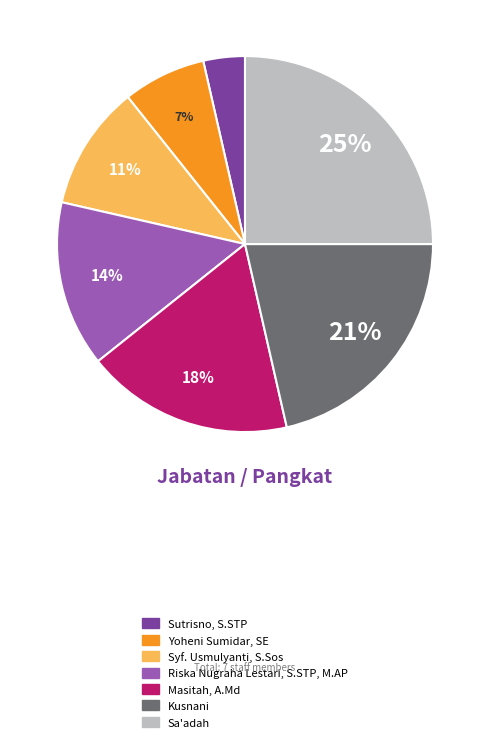

Is Riska Nugraha Lestari, S.STP, M.AP the majority of the pie?

No